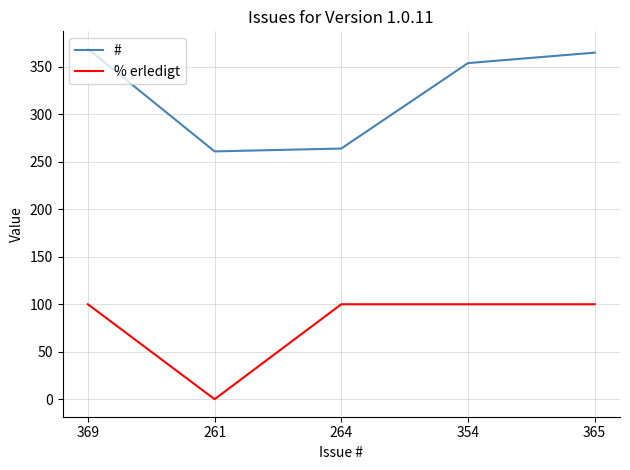

At 354, list the series in order from smallest to largest.

% erledigt, #